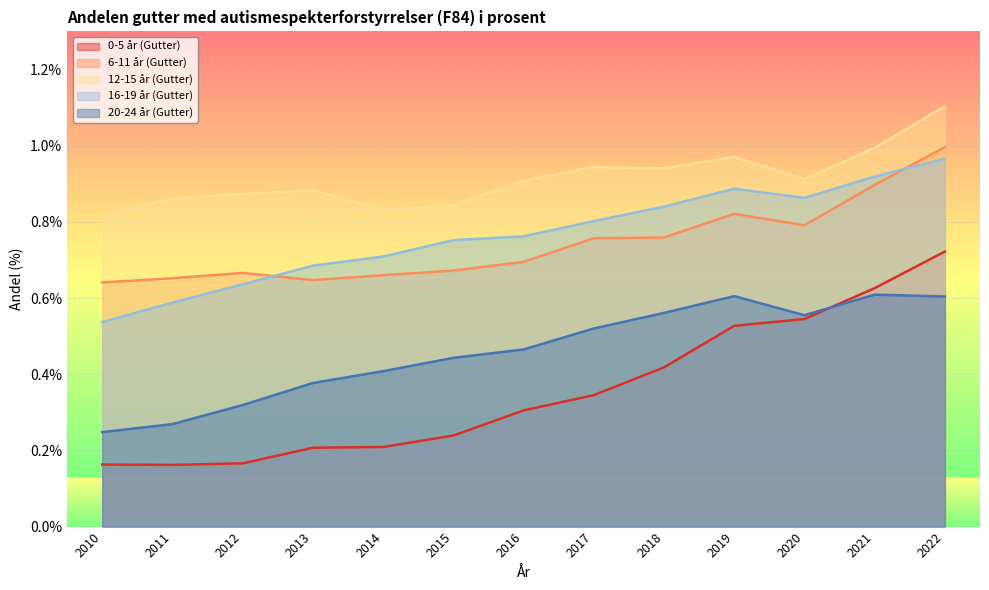

Which series has the largest total across all categories?

12-15 år (Gutter)